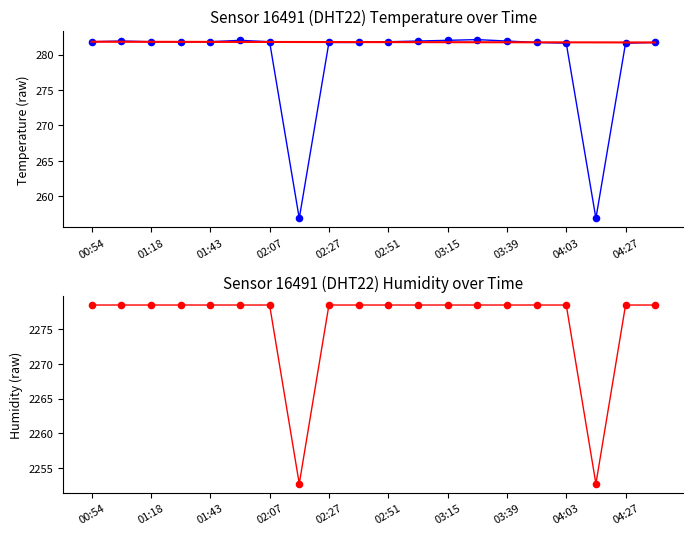

What is the total value across all series at 04:03?

2841.7